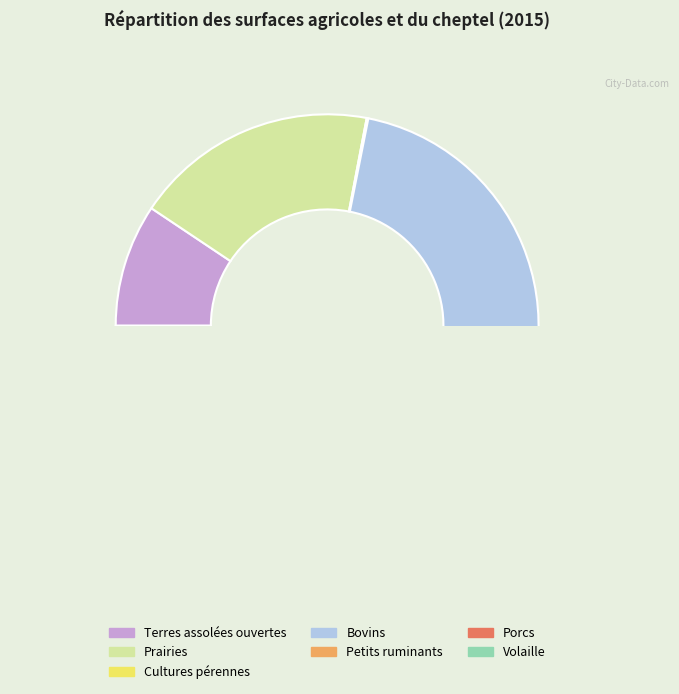

To the nearest percent, what percentage of the pie is Petits ruminants?

1%